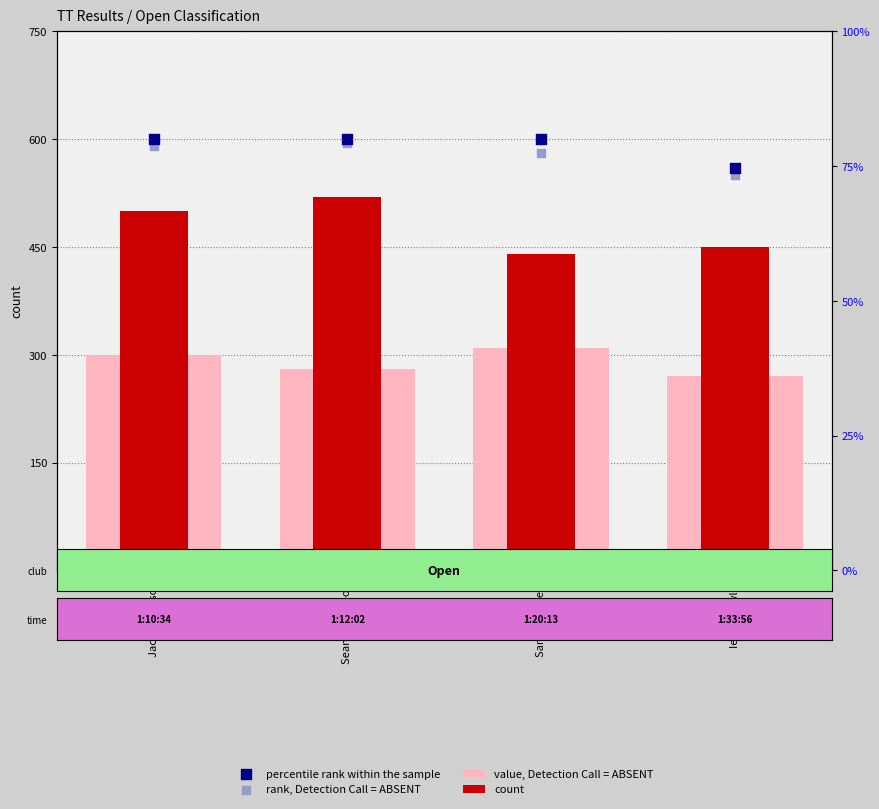

Which series has the largest Y range (max minus min)?

count